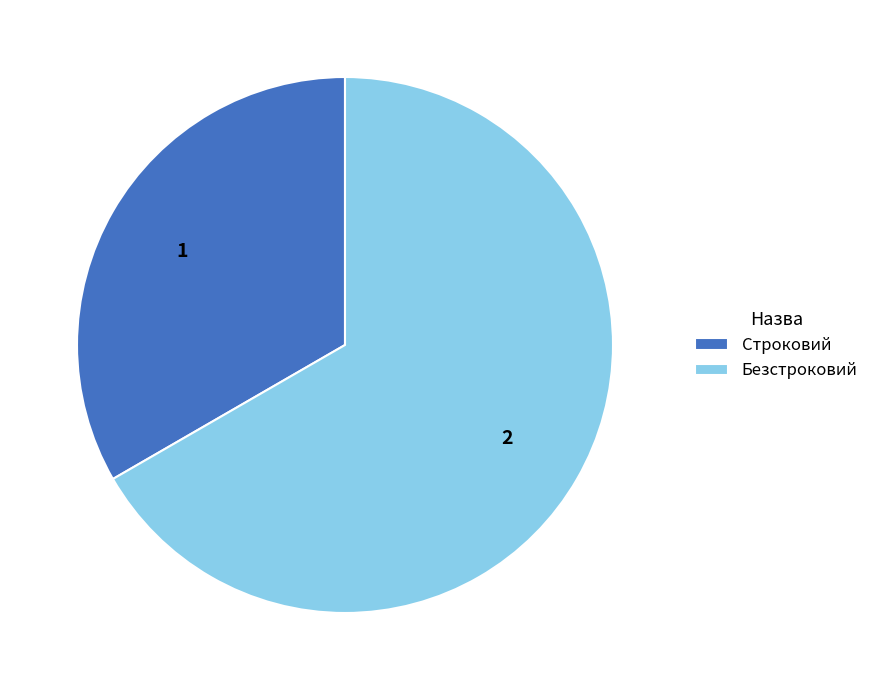

Is it true that Строковий is 25% of the pie?

False